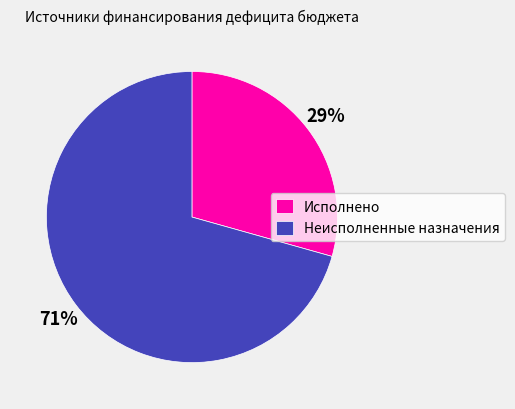

How many segments does this pie chart have?

2